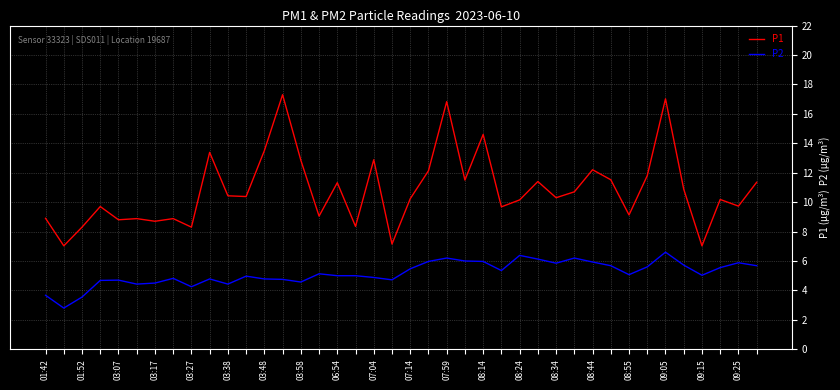

What is the difference between the maximum and minimum values in the P1 series?

10.3